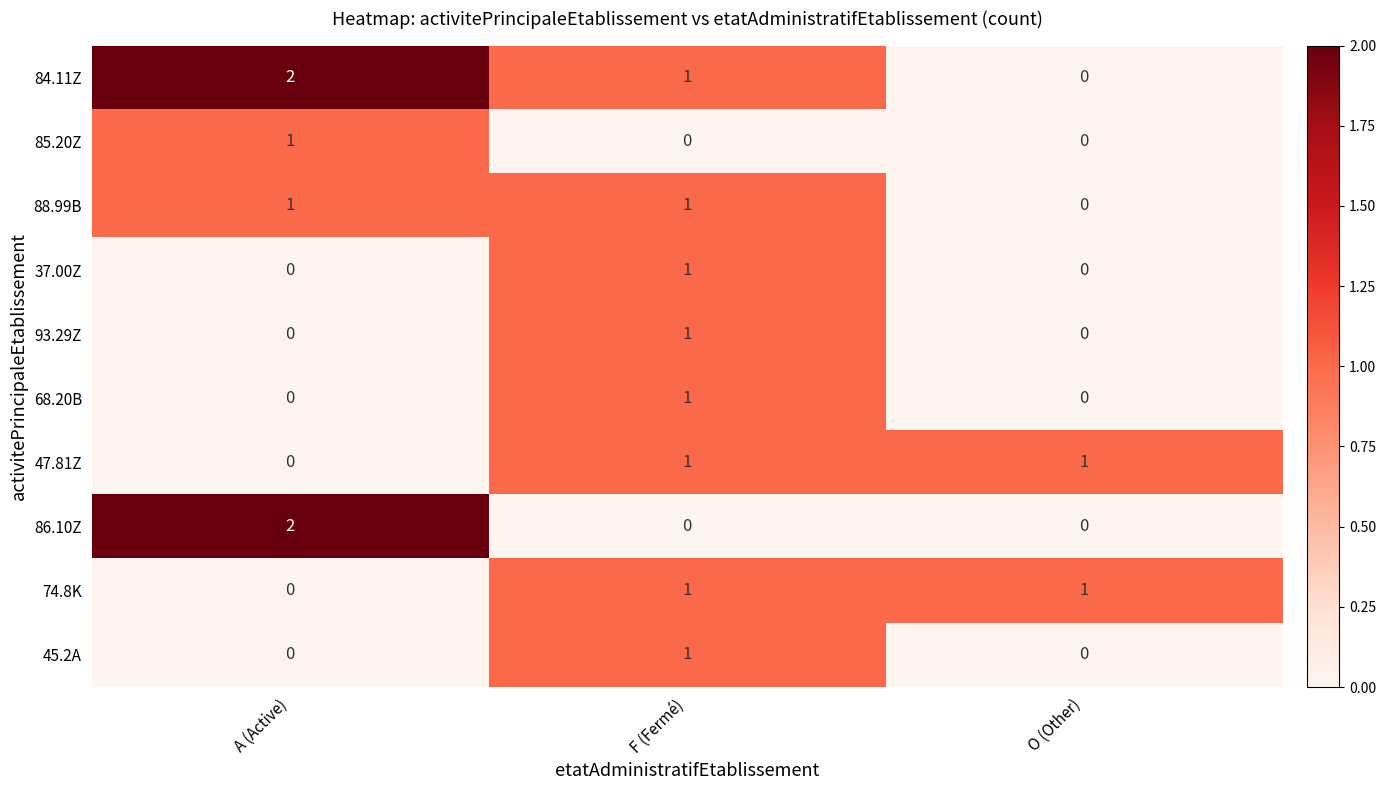

How many positive values does the 45.2A series have?

1